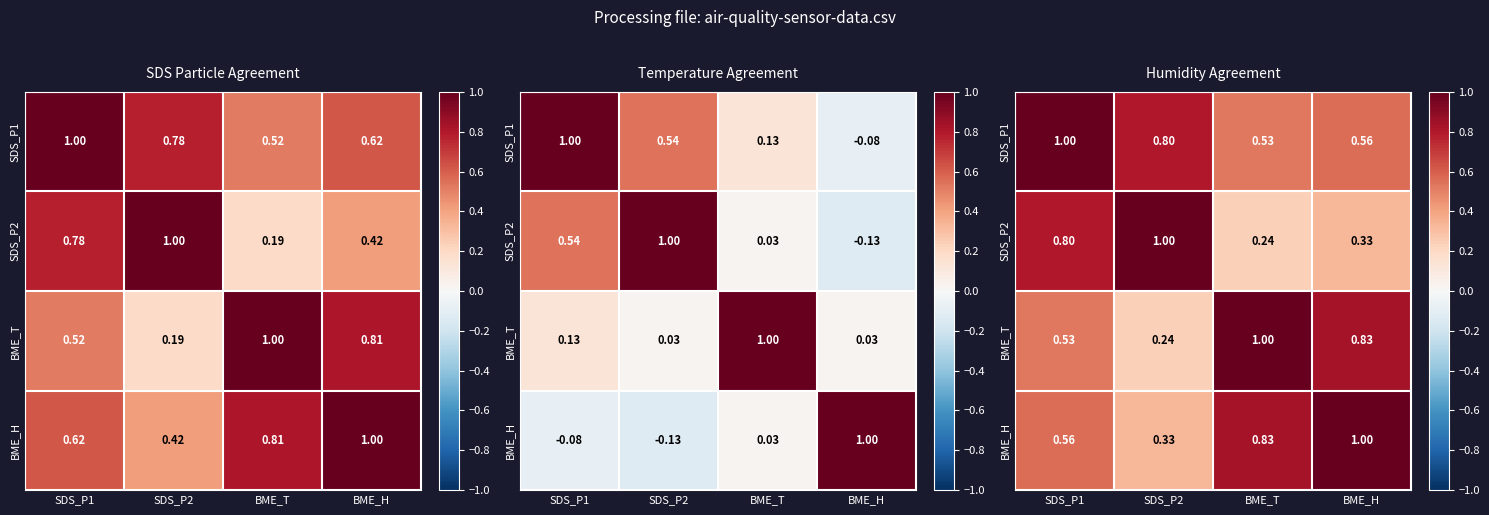

List the labels in order of SDS_P1 value, largest first.

SDS_P1, SDS_P2, BME_H, BME_T